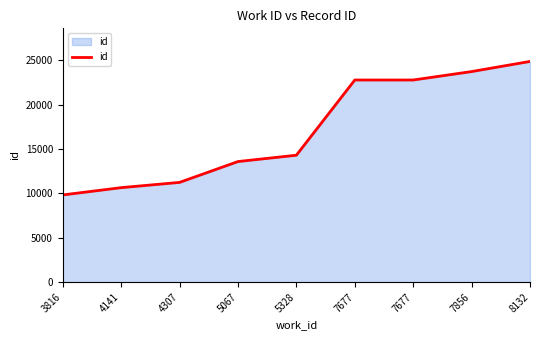

Does the chart have visible grid lines?

No